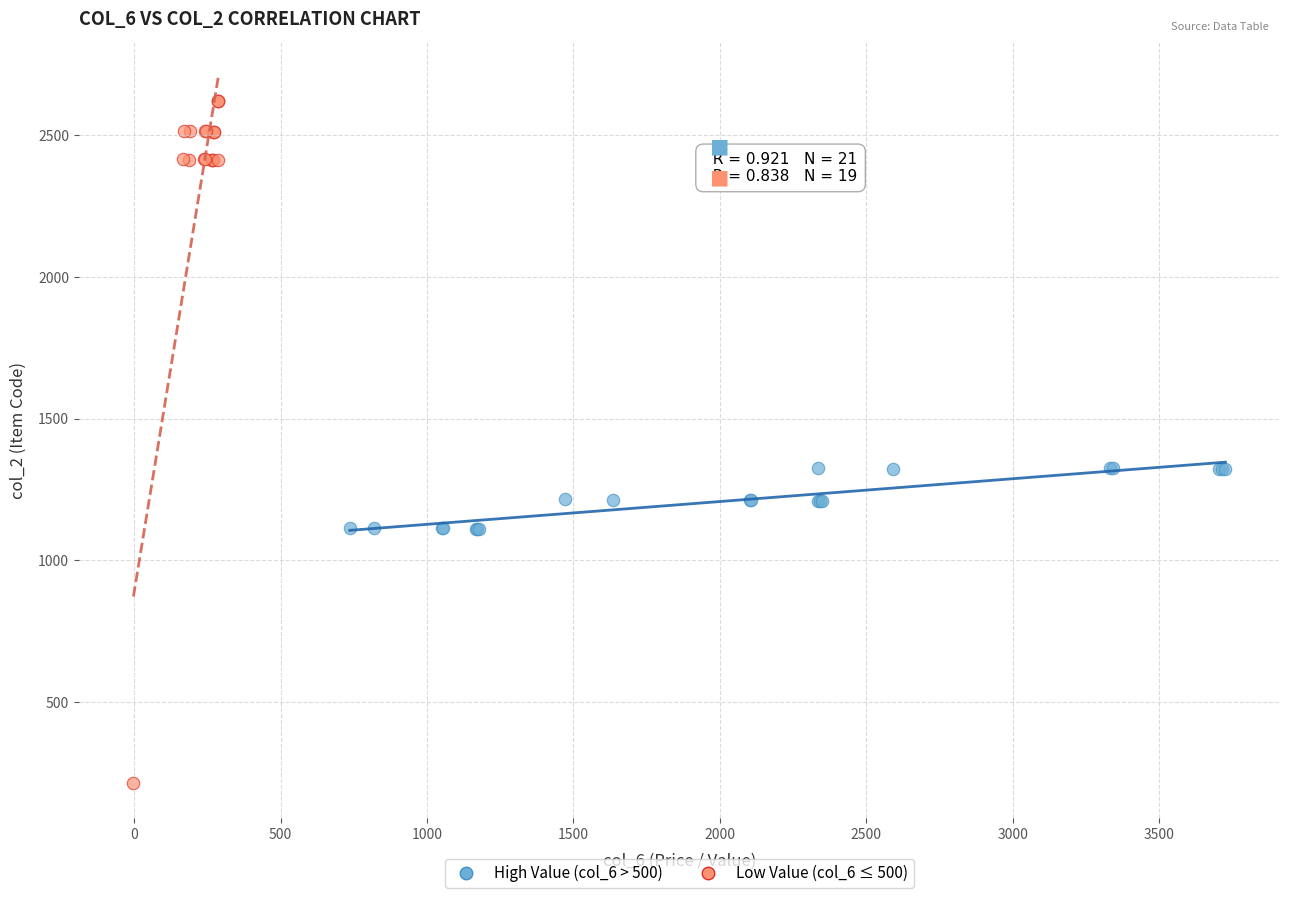

Which series contains the highest Y value?

Low Value (col_6 ≤ 500)